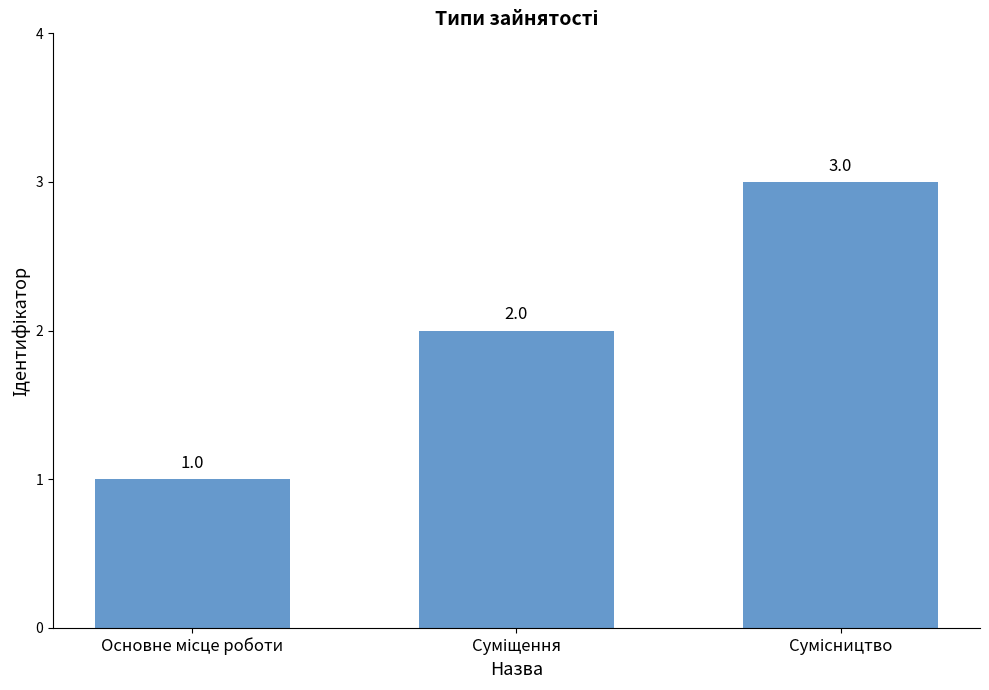

What is the value of the 1st bar from the left?

1